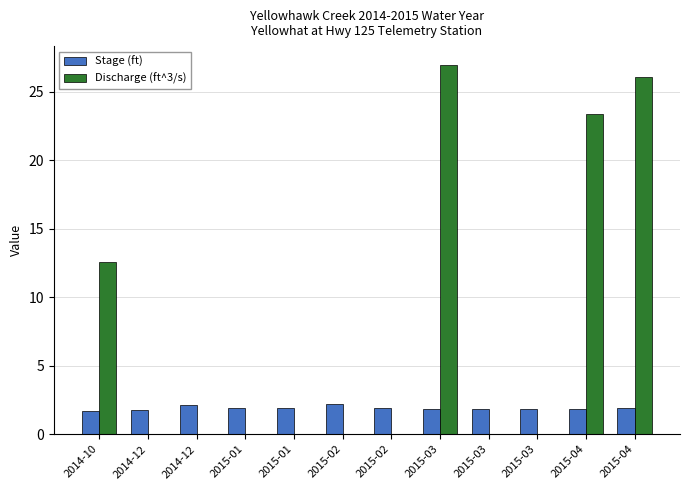

Is it true that Stage (ft) equals 1.9 at 2015-04?

True